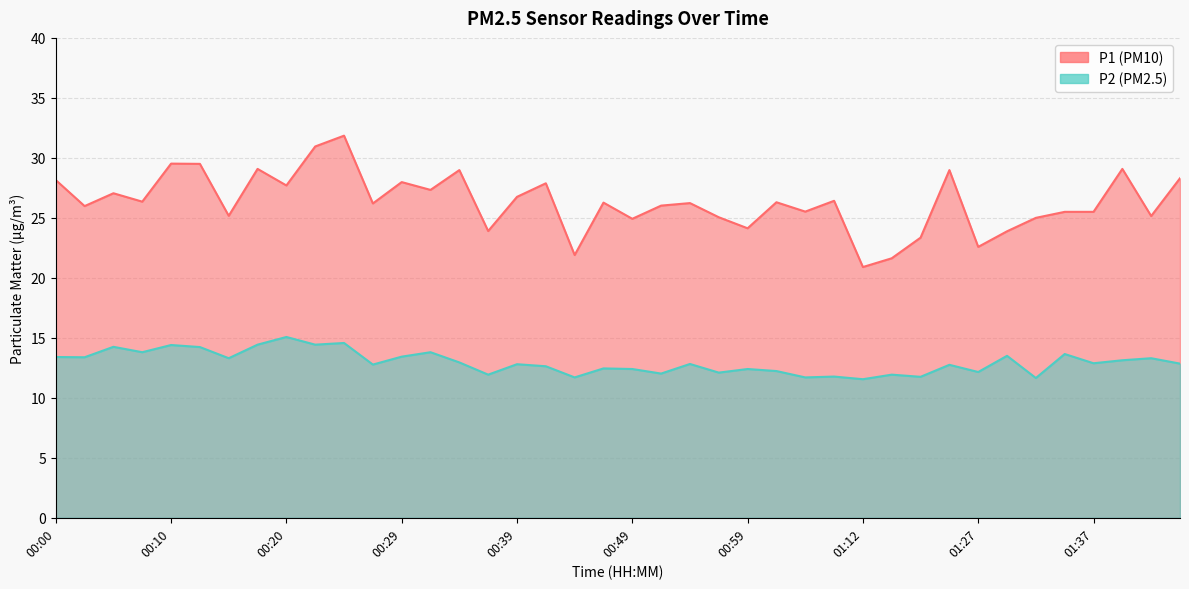

Reading left to right, extract all data points from this chart.

P1: 00:00=28.1	00:03=26.0	00:05=27.1	00:07=26.4	00:10=29.5	00:12=29.5	00:15=25.2	00:17=29.1	00:20=27.7	00:22=30.9	00:25=31.9	00:27=26.2	00:29=28.0	00:32=27.3	00:34=29.0	00:37=23.9	00:39=26.8	00:42=27.9	00:44=21.9	00:47=26.3	00:49=24.9	00:51=26.0	00:54=26.2	00:56=25.1	00:59=24.1	01:01=26.3	01:04=25.5	01:09=26.4	01:12=20.9	01:14=21.6	01:17=23.4	01:19=29.0	01:27=22.6	01:30=23.9	01:32=25.0	01:34=25.5	01:37=25.5	01:39=29.1	01:42=25.1	01:44=28.3
P2: 00:00=13.4	00:03=13.4	00:05=14.2	00:07=13.8	00:10=14.4	00:12=14.2	00:15=13.3	00:17=14.4	00:20=15.1	00:22=14.4	00:25=14.6	00:27=12.8	00:29=13.4	00:32=13.8	00:34=12.9	00:37=11.9	00:39=12.8	00:42=12.6	00:44=11.7	00:47=12.4	00:49=12.4	00:51=12.0	00:54=12.8	00:56=12.1	00:59=12.4	01:01=12.2	01:04=11.7	01:09=11.8	01:12=11.6	01:14=11.9	01:17=11.8	01:19=12.8	01:27=12.2	01:30=13.5	01:32=11.7	01:34=13.7	01:37=12.9	01:39=13.1	01:42=13.3	01:44=12.8